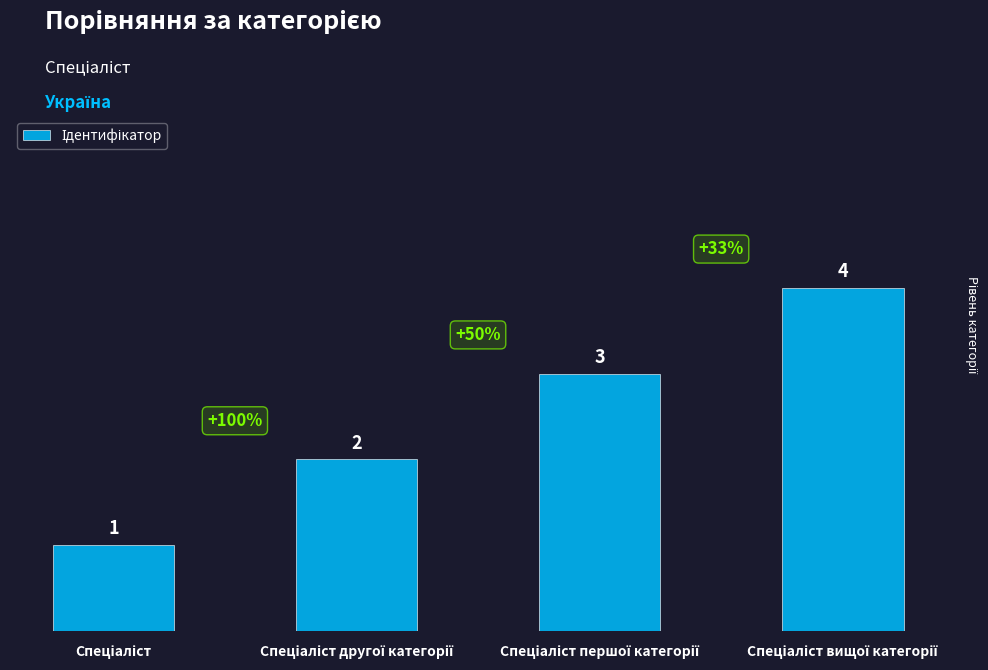

What is the value of the 4th bar from the left?

4